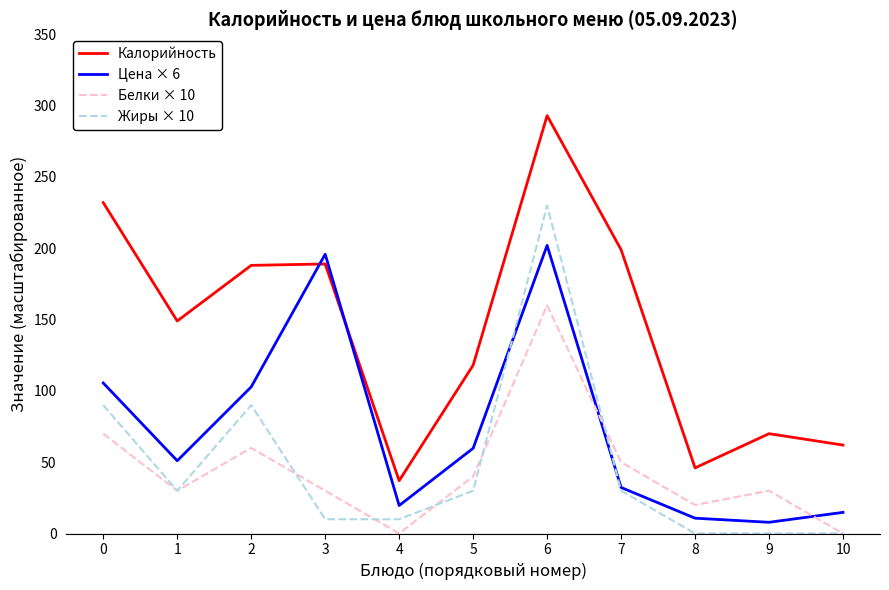

Is the value of Белки × 10 at 10 greater than the value of Цена × 6 at 9?

No